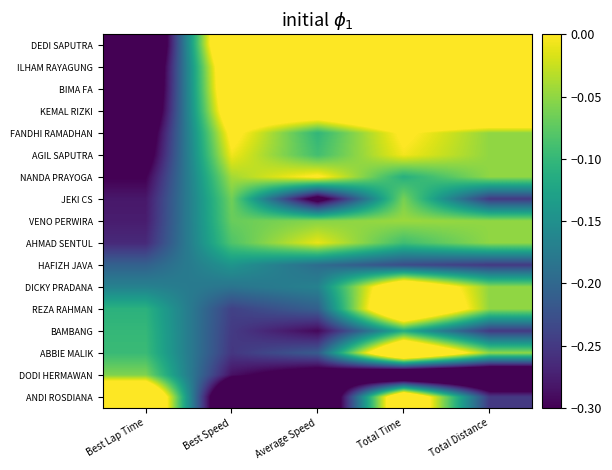

How many distinct data groups are displayed?

17